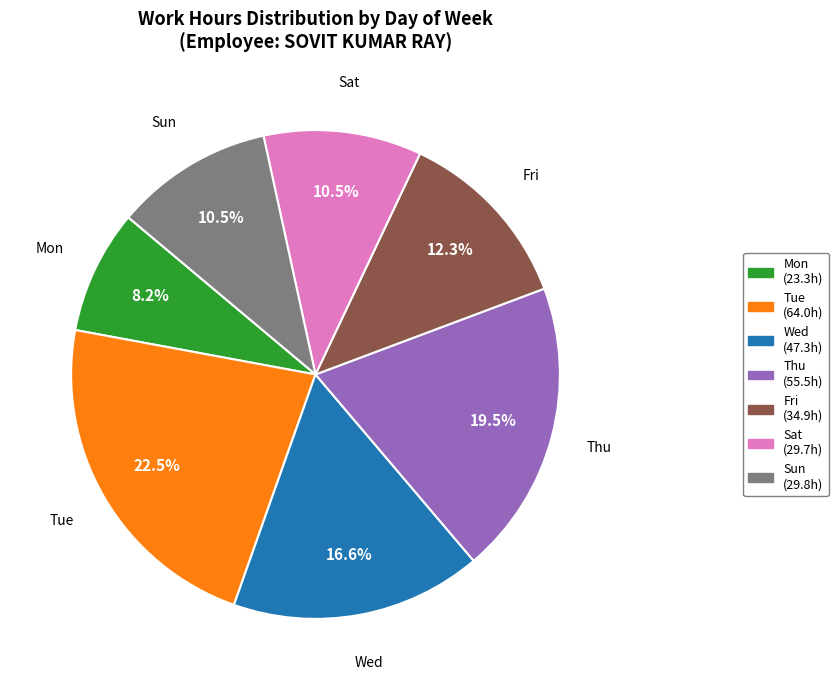

What is the smallest slice in the pie chart?

Mon